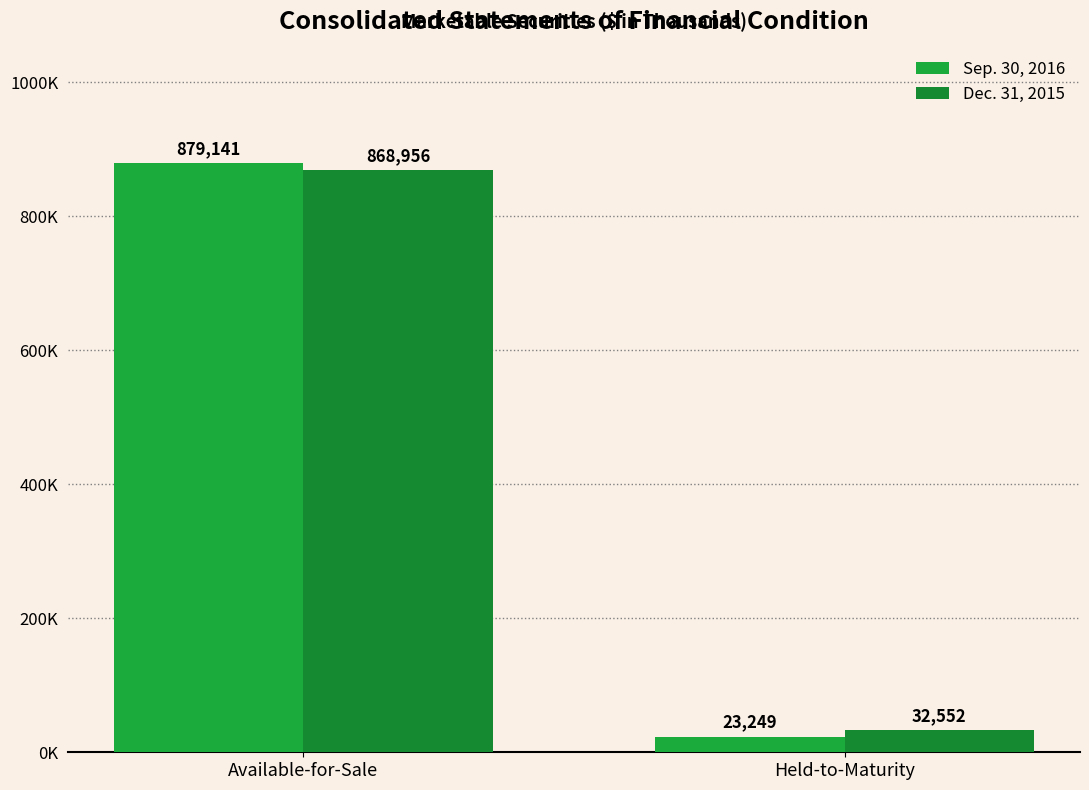

Is the value of Dec. 31, 2015 at Available-for-Sale greater than the value of Sep. 30, 2016 at Held-to-Maturity?

Yes